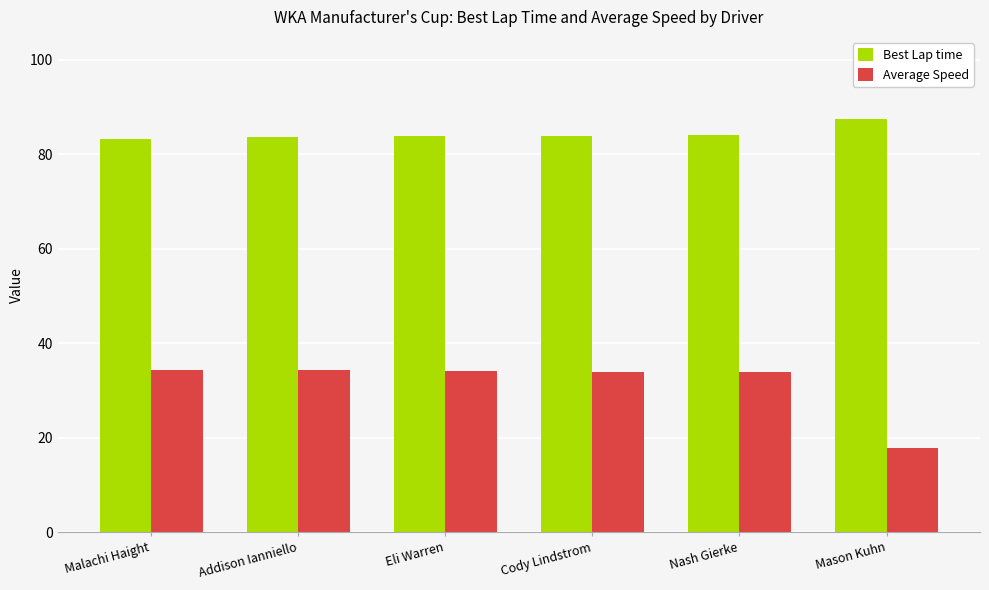

Read the Average Speed value at Eli Warren.

34.2